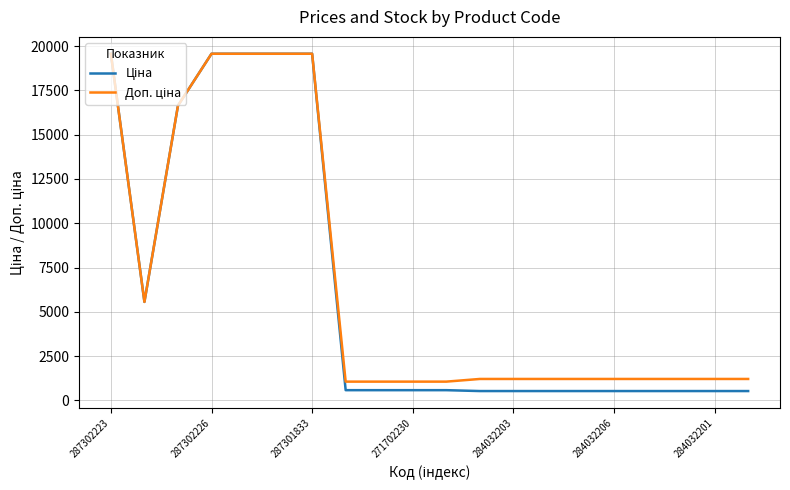

What is the smallest value displayed?

528.2